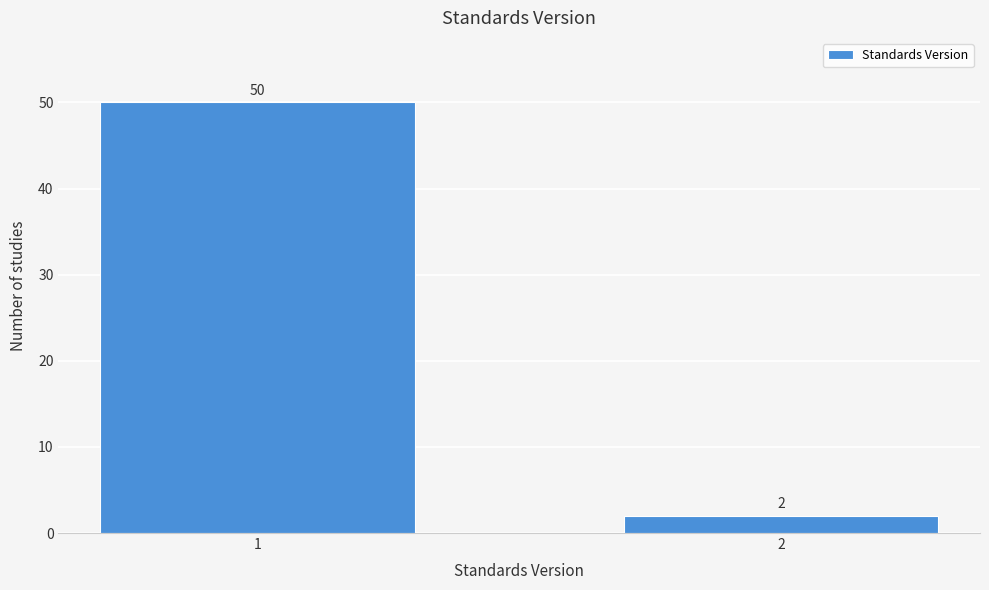

Reading left to right, what are all the values shown in this chart?

1=50	2=2